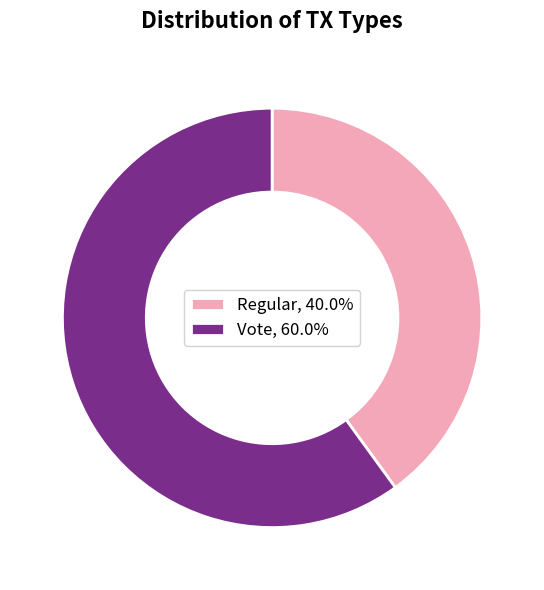

Does any single category account for the majority?

Yes